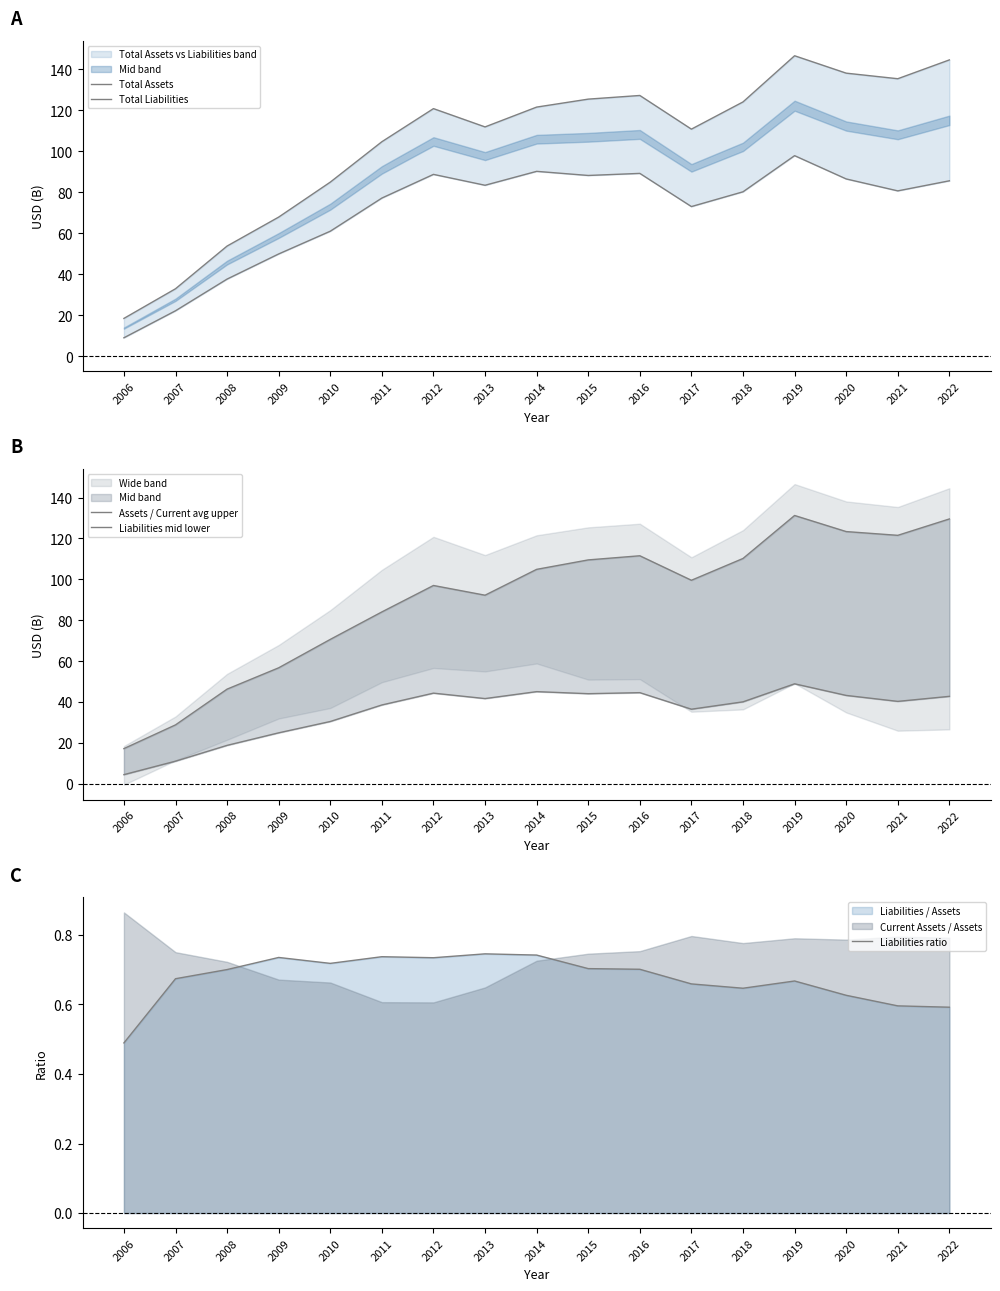

True or false: Liabilities mid lower and Total Liabilities intersect in this chart.

False